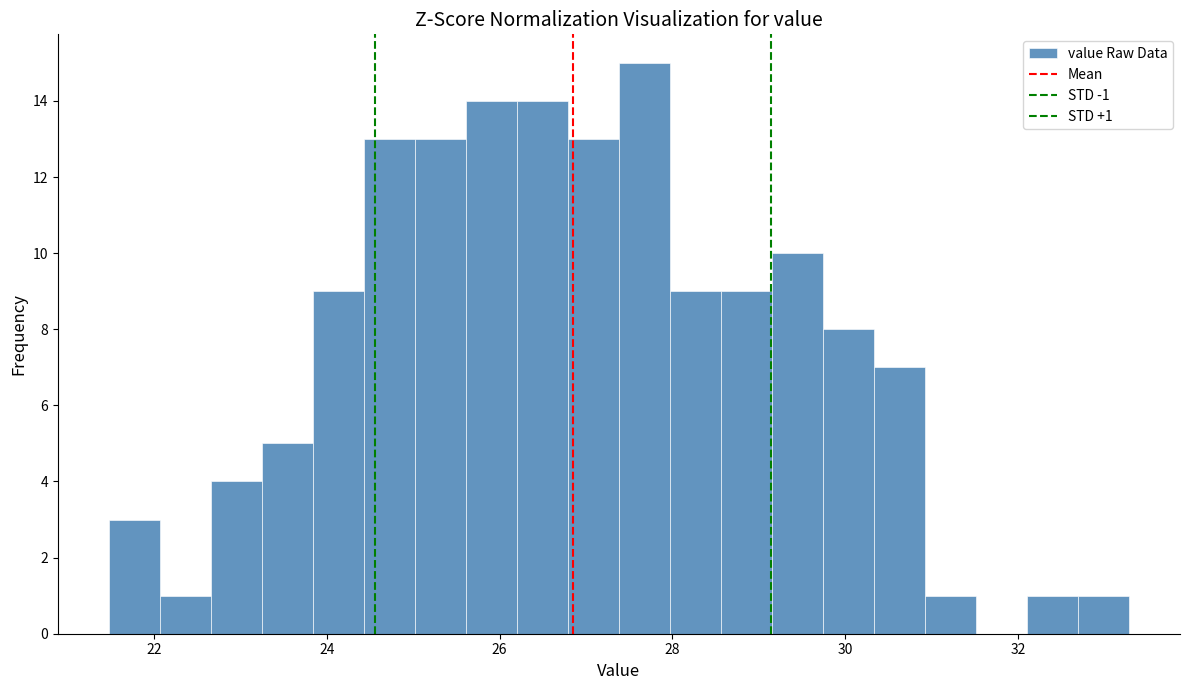

Around what value on the x-axis is the tallest bar? Give the approximate position of its centre, as read against the axis.

27.6